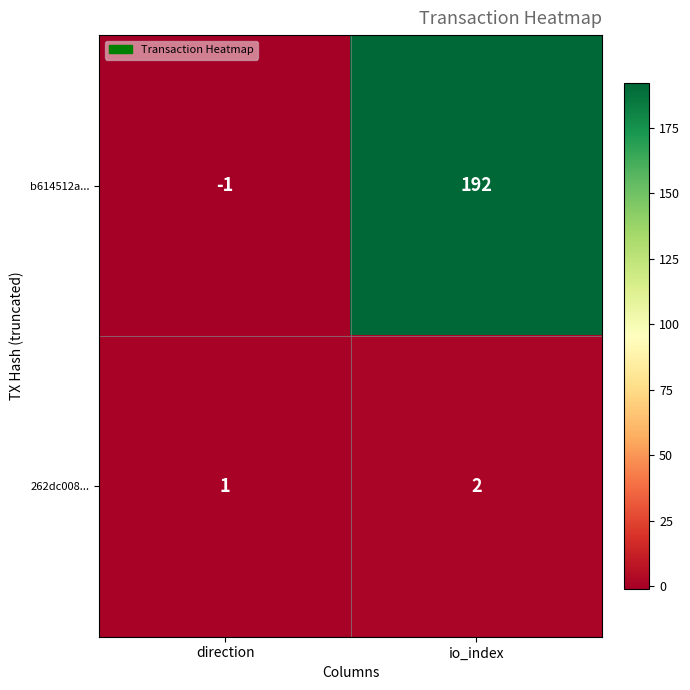

What is the sum of the 262dc008... values at io_index and direction?

3